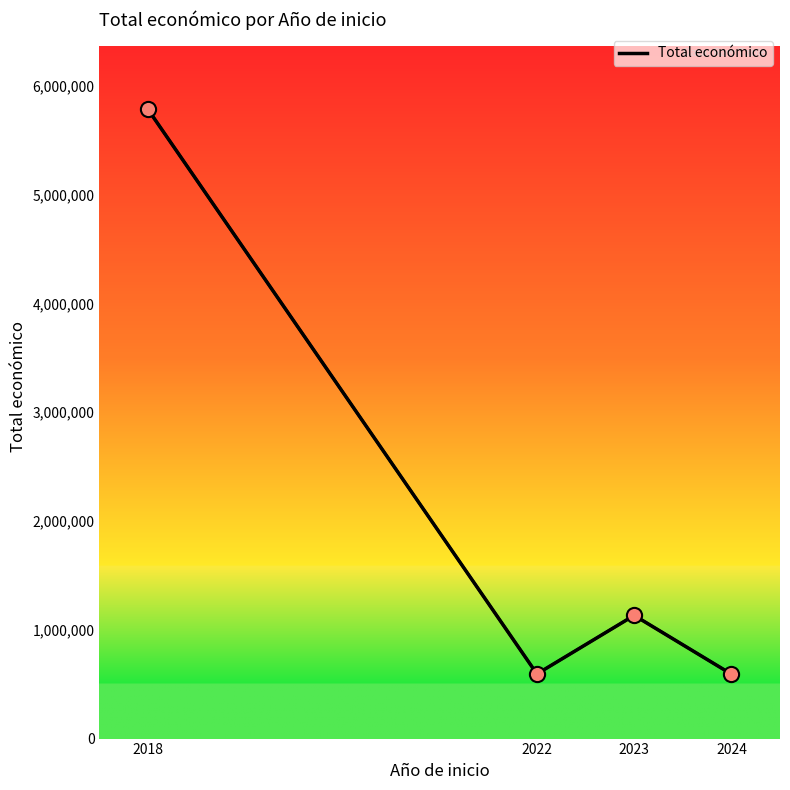

Which has a higher value, 2018 or 2023?

2018